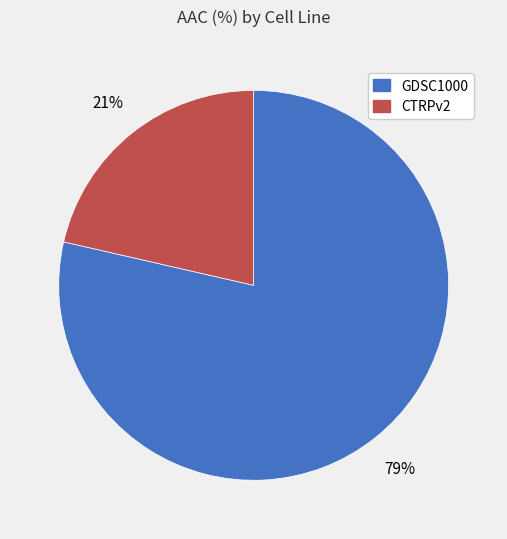

What is the majority slice?

GDSC1000